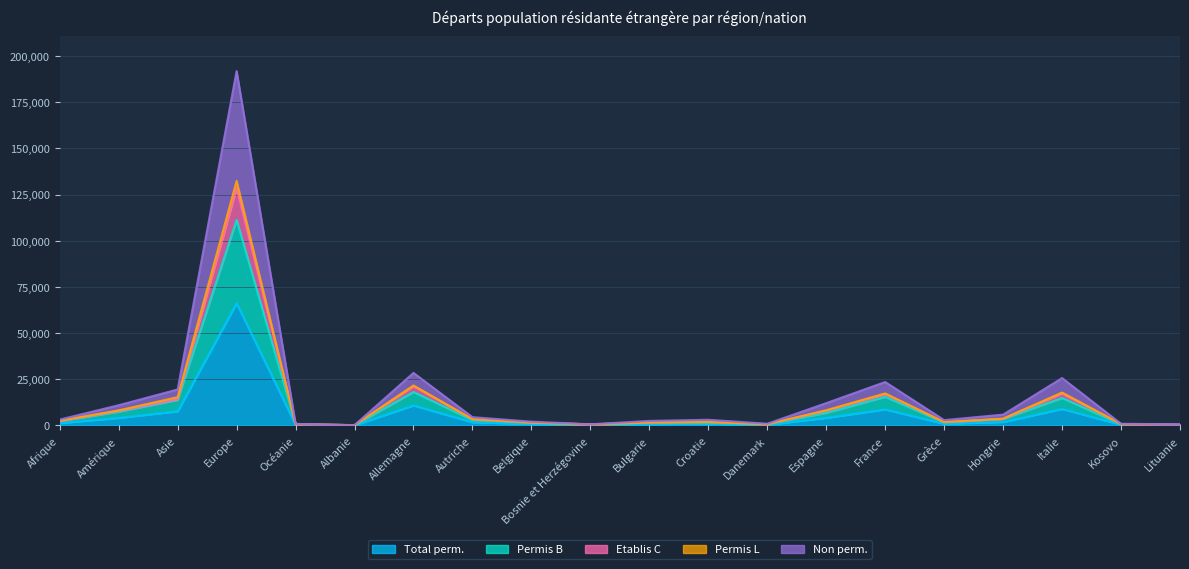

The value of Non perm. at France is 25156. True or false?

False